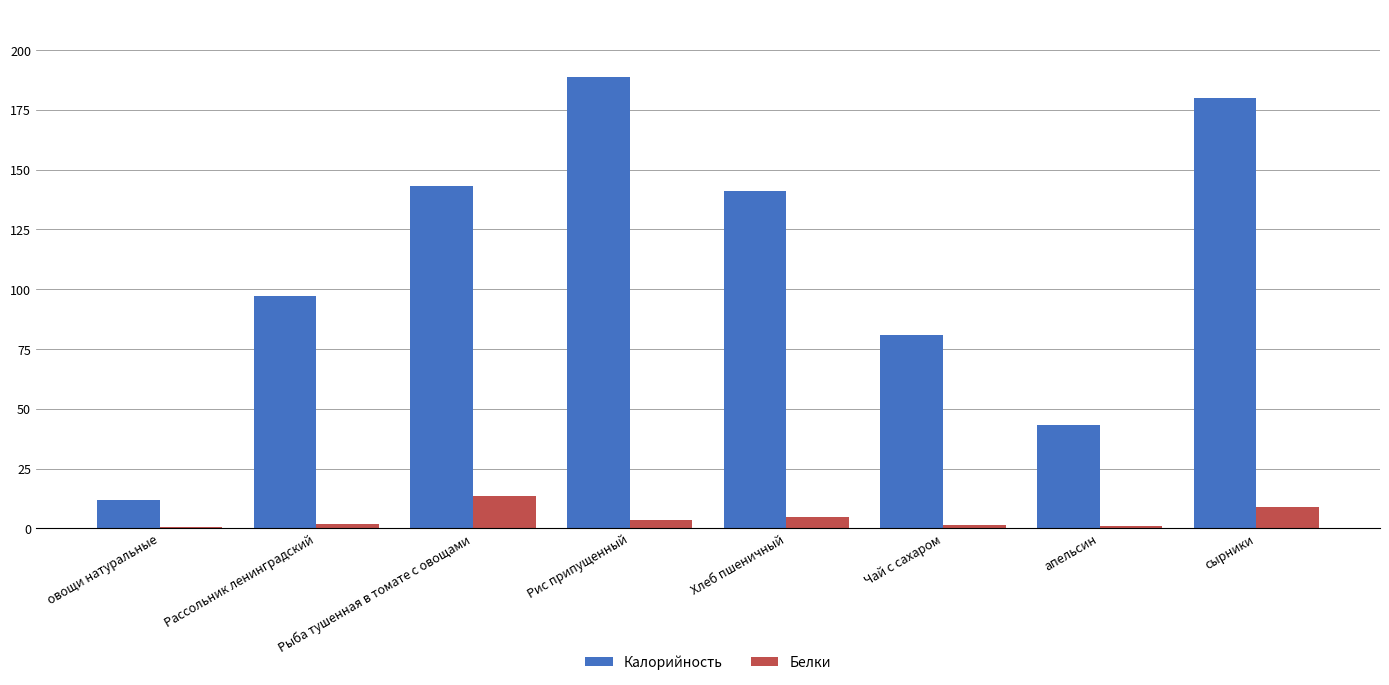

What is the average value of the Калорийность series?

110.7